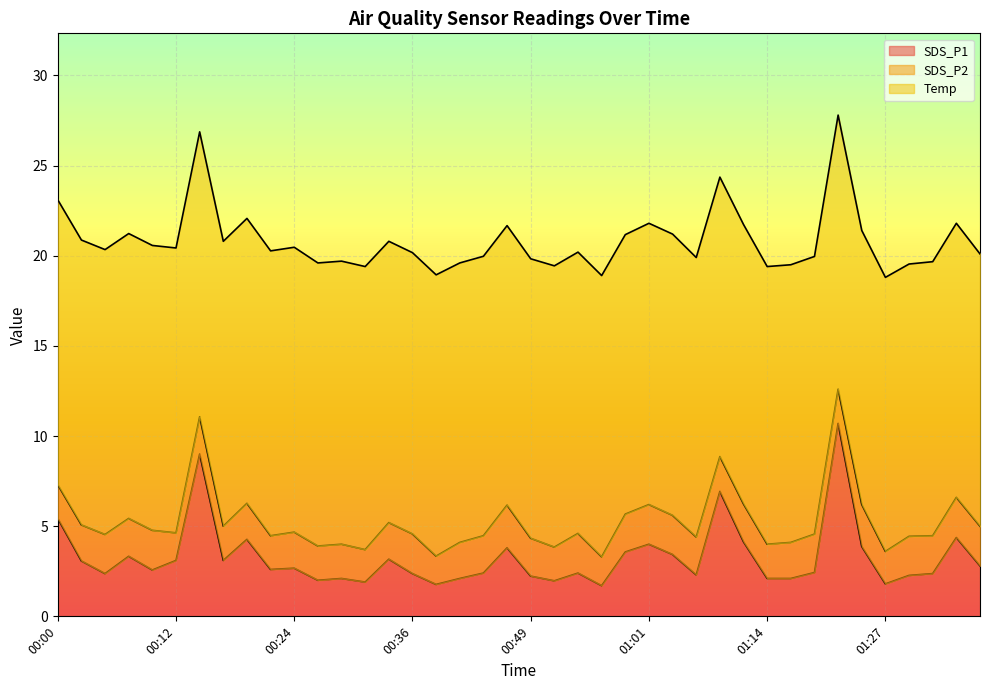

True or false: SDS_P1 and Temp cross at least once.

False